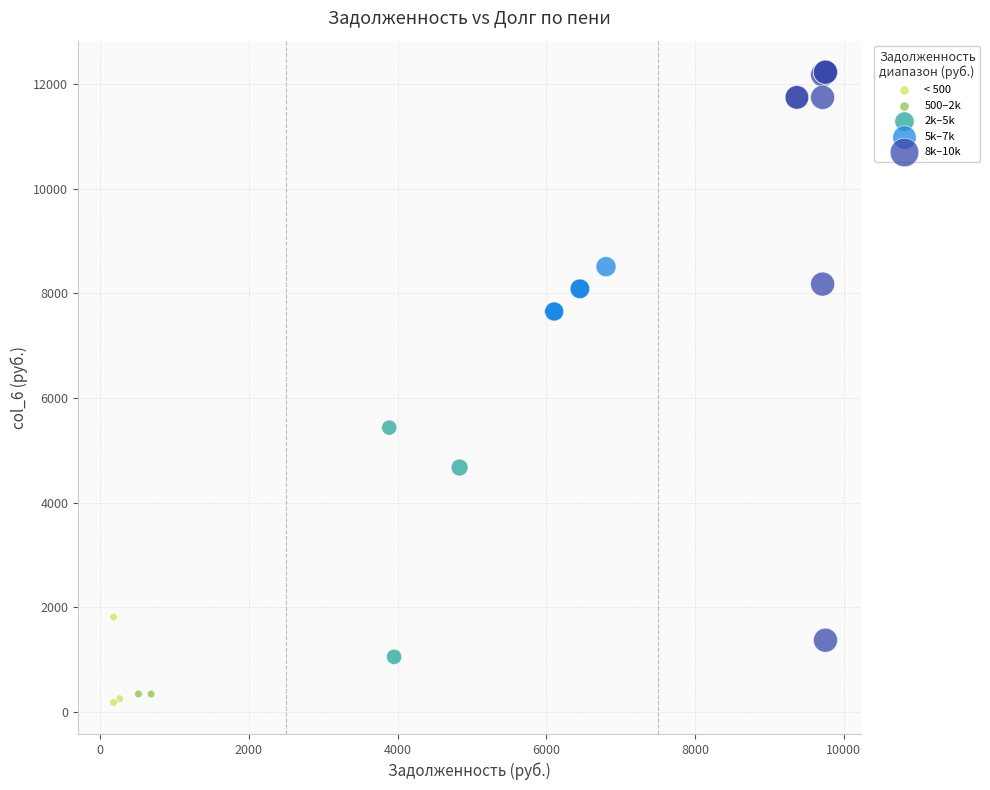

Which series contains the lowest Y value?

< 500